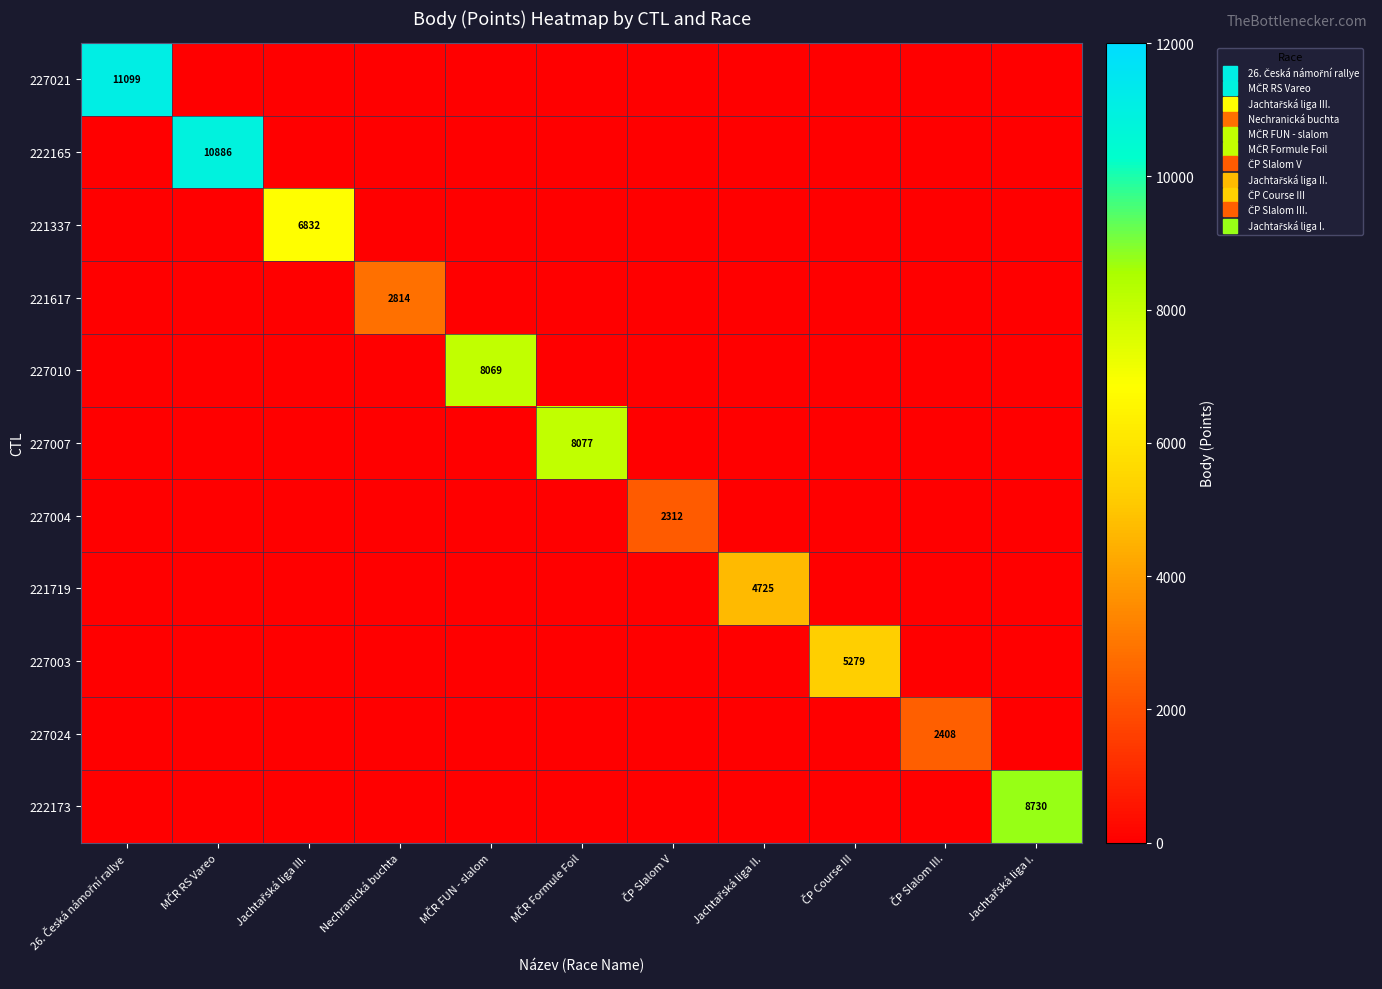

Which series changed the most between ČP Slalom V and ČP Slalom III.?

227024